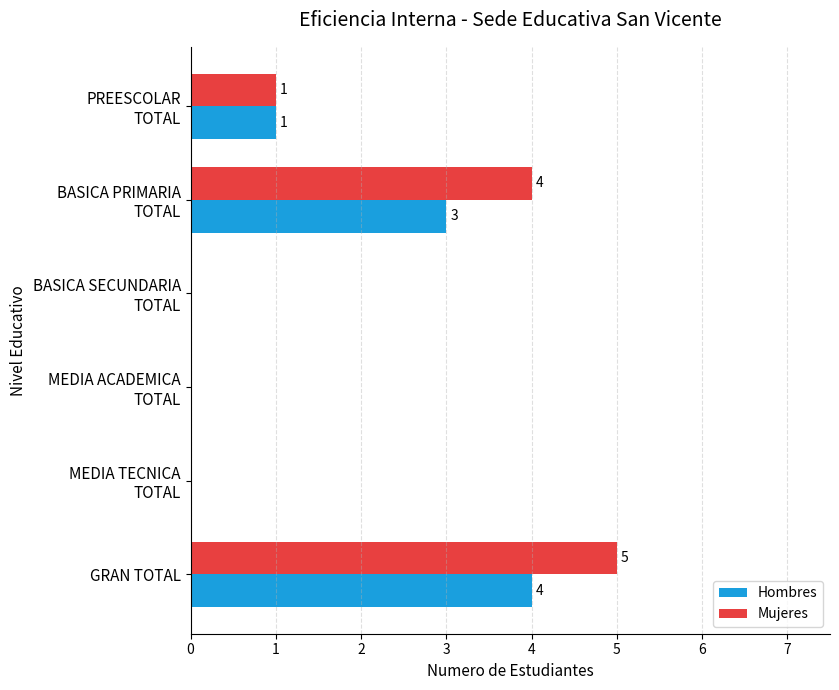

At which category is the sum across all series the highest?

GRAN TOTAL